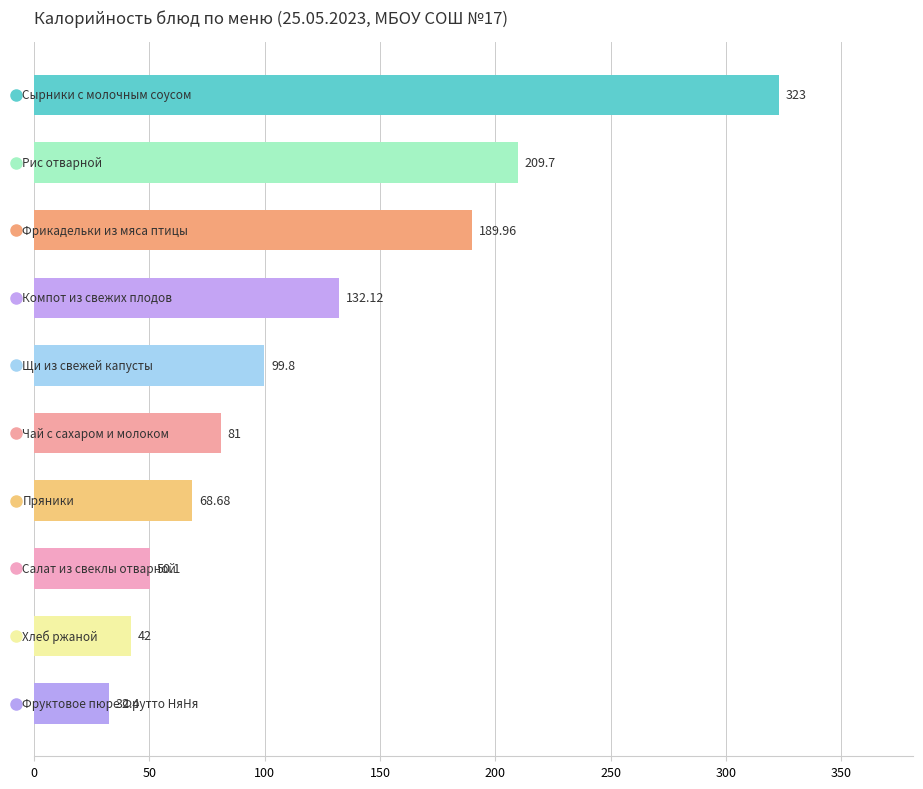

What is the sum of all values?

1228.8